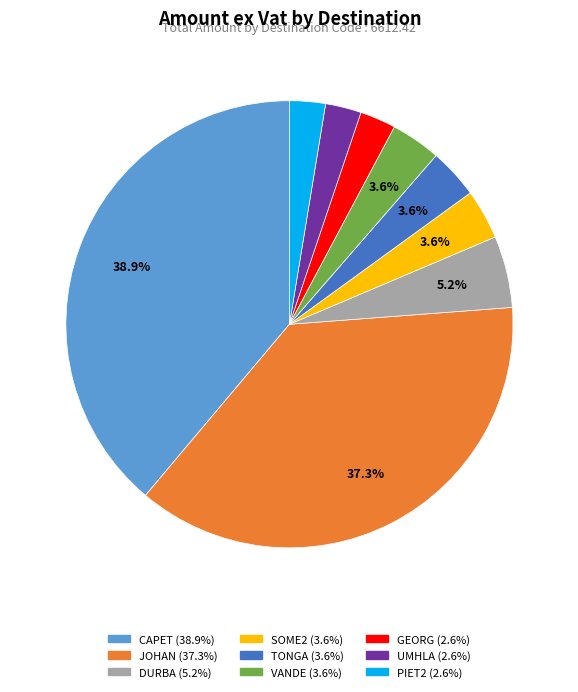

Does any single category account for the majority?

No